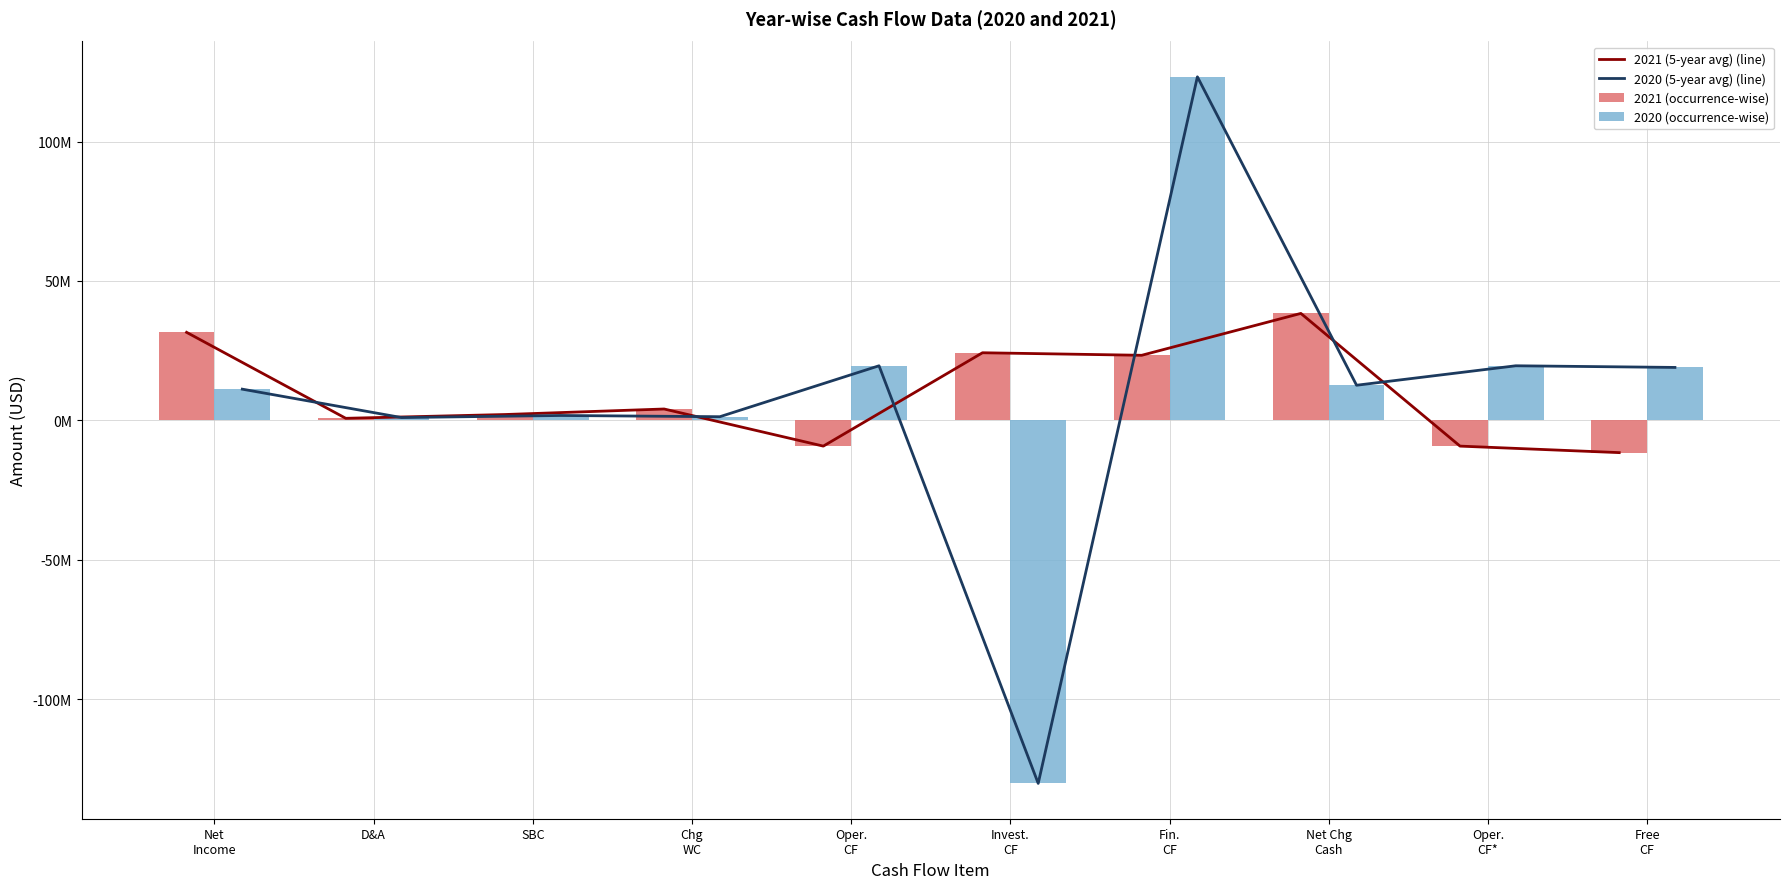

True or false: 2021 (5-year avg) (line) has a value of -9232000 at Oper.
CF*.

True